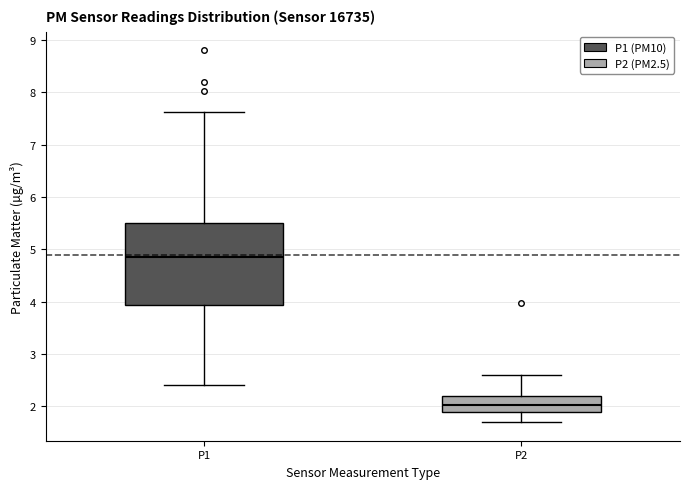

Reading left to right, transcribe this box plot: for each box, give where its median line is, the range the box spans, and where its two whiskers end, as read against the y-axis. The values are not printed on the chart, so give them approximately, as read against the axis.

P1: median 4.9, box 3.9 to 5.5, whiskers 2.4 to 7.6
P2: median 2.0, box 1.9 to 2.2, whiskers 1.7 to 2.6